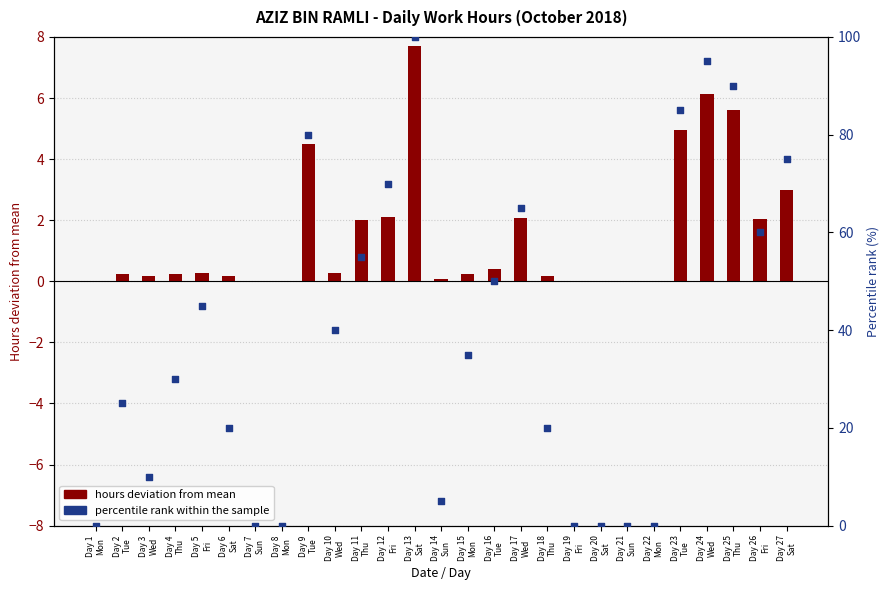

Which series has the largest total across all categories?

percentile rank within the sample